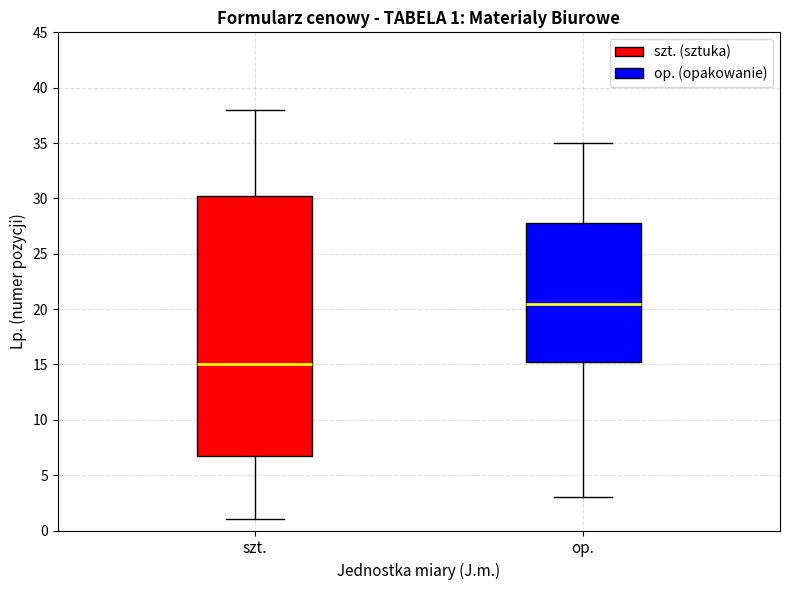

Comparing the boxes themselves (not the whiskers), which one is the tallest?

szt.